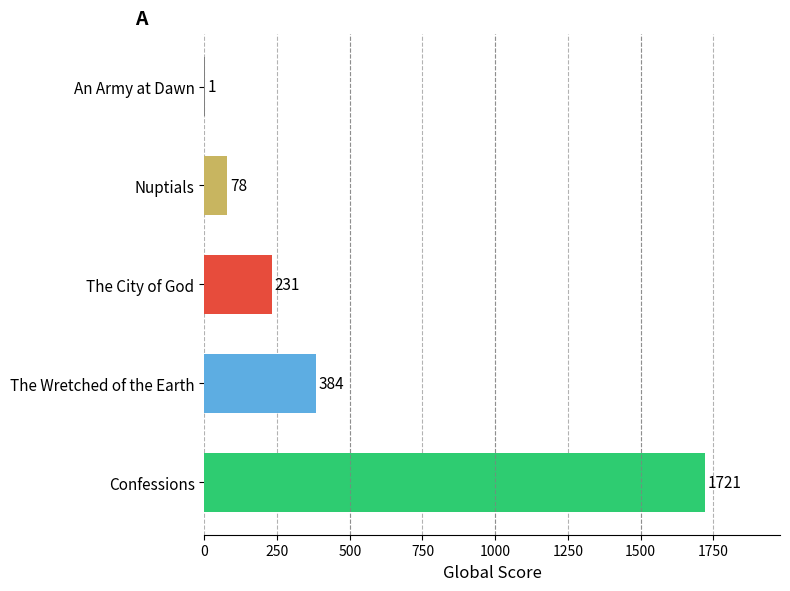

What is the change in value from The City of God to An Army at Dawn?

-230